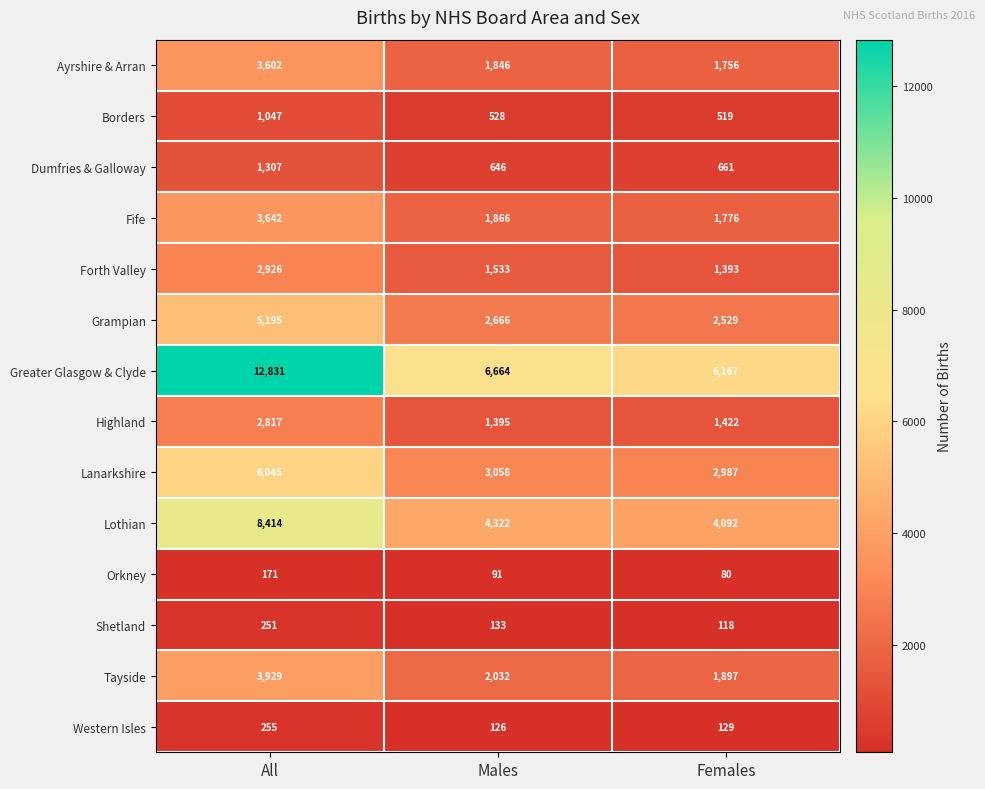

What is the average value of the Greater Glasgow & Clyde series?

8554